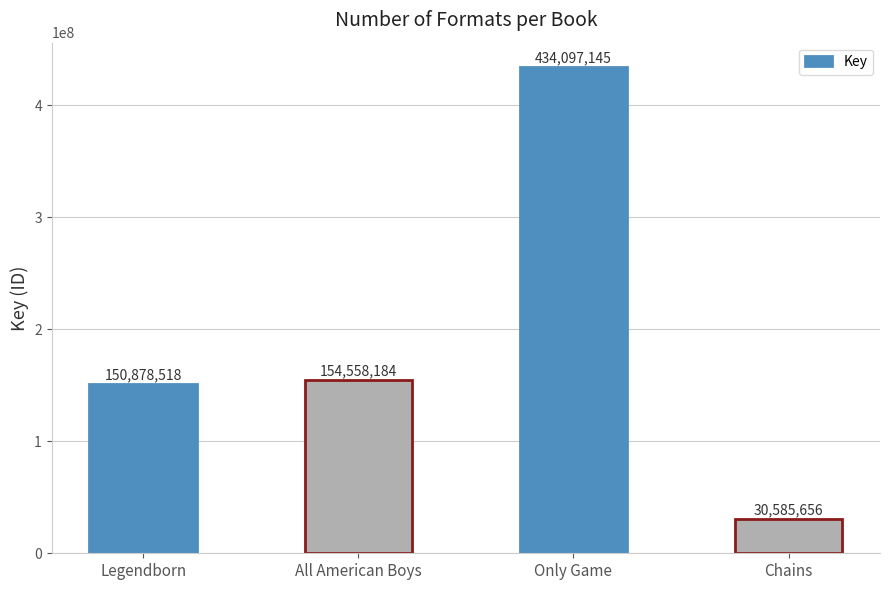

What is the label of the 1st bar from the right?

Chains